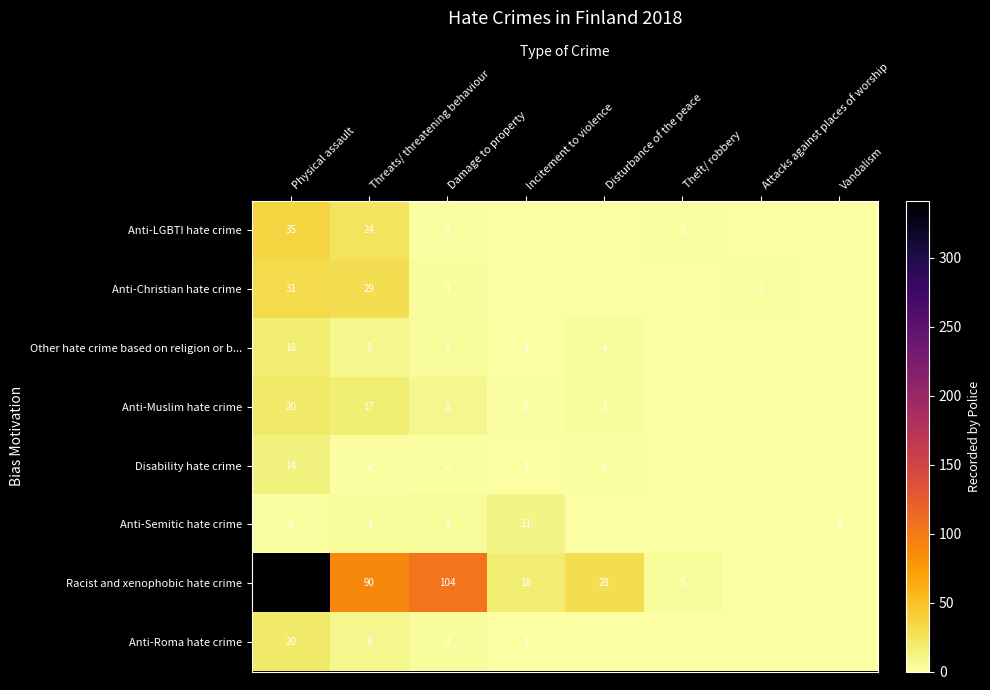

At which category is the sum across all series the highest?

Physical assault